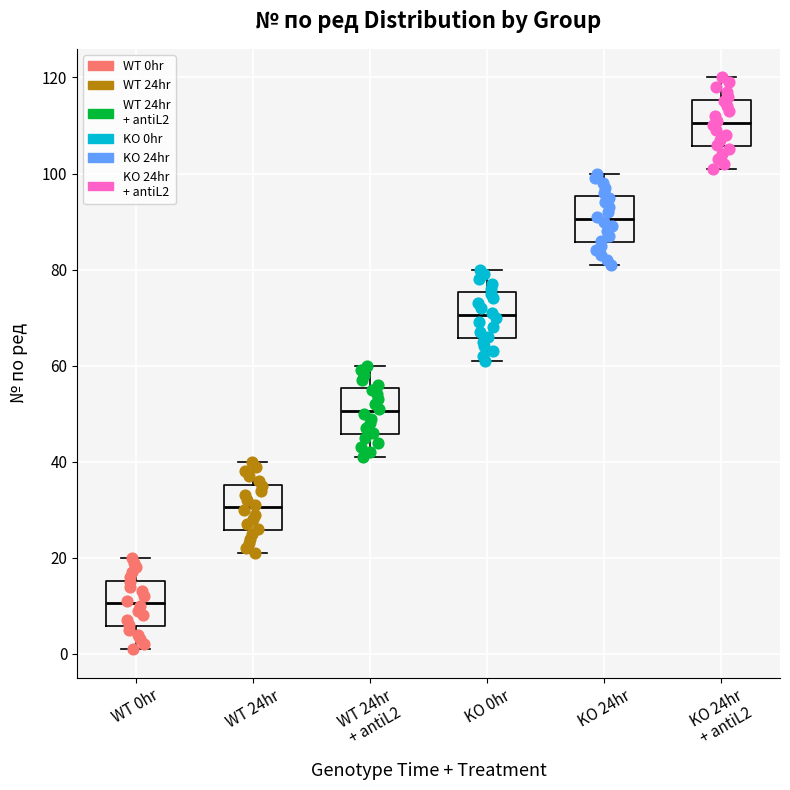

Where does the lower whisker of the box for WT 0hr end on the y-axis? The values are not printed on the chart, so give them approximately, as read against the axis.

2